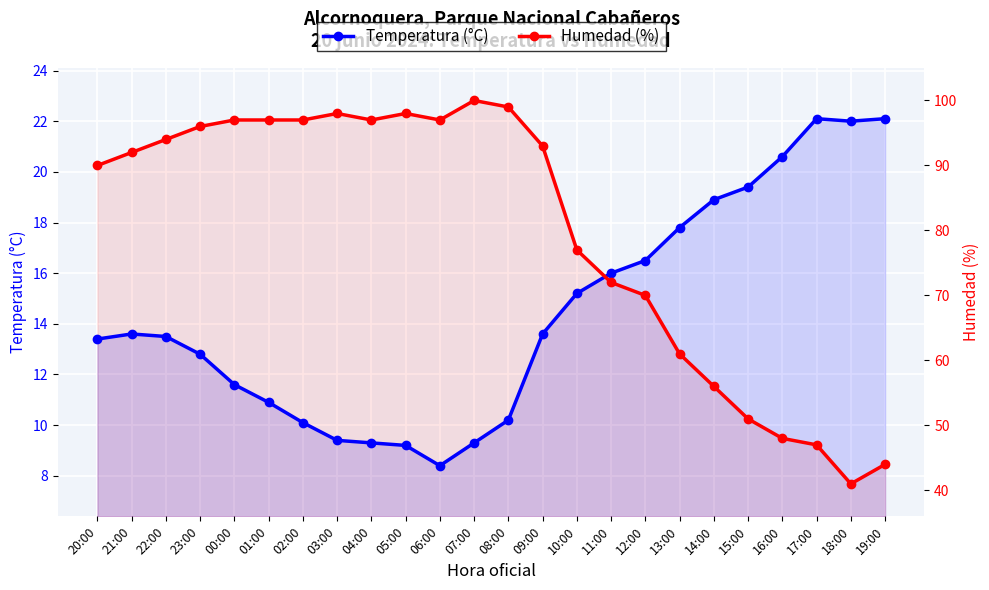

The value of Humedad (%) at 20:00 is 20.3. True or false?

True